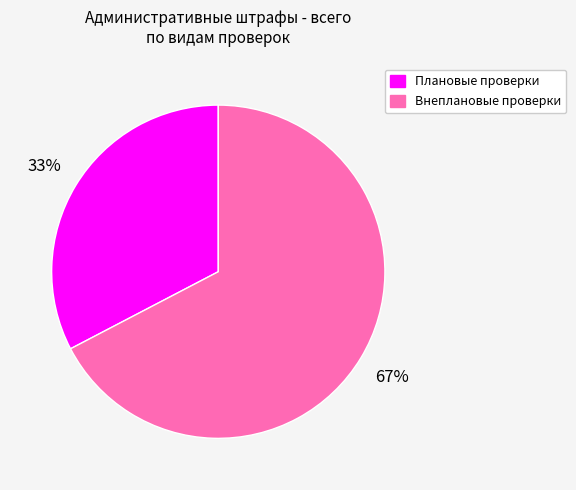

Combined, do Плановые проверки and Внеплановые проверки account for over 50%?

Yes